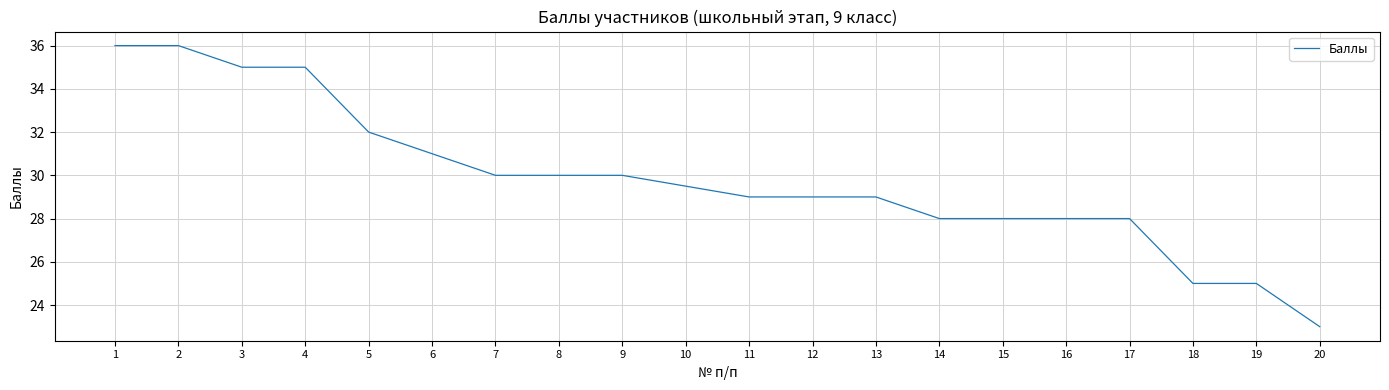

What is the difference between the maximum and minimum values?

13.0